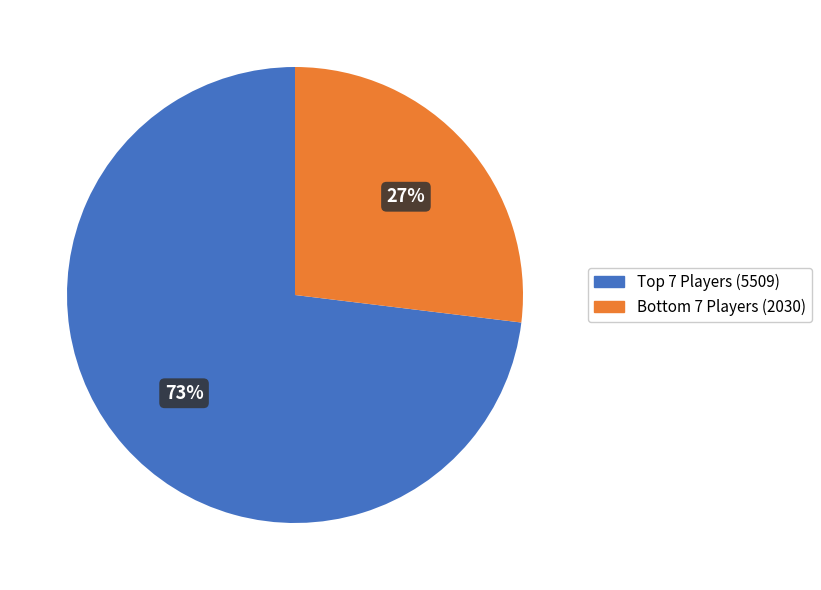

What is the smallest slice in the pie chart?

Bottom 7 Players (2030)